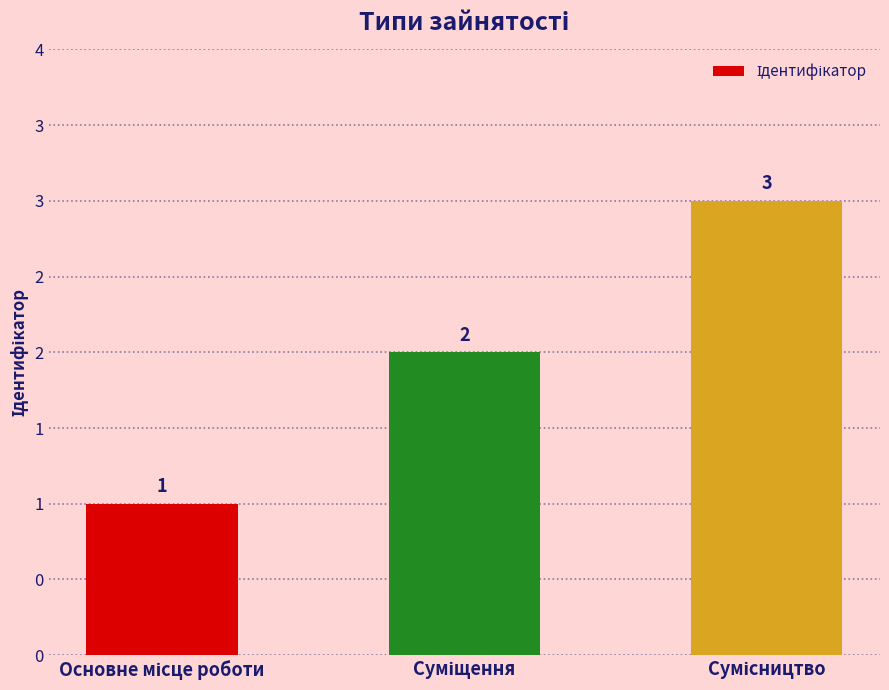

Are the bars horizontal?

No